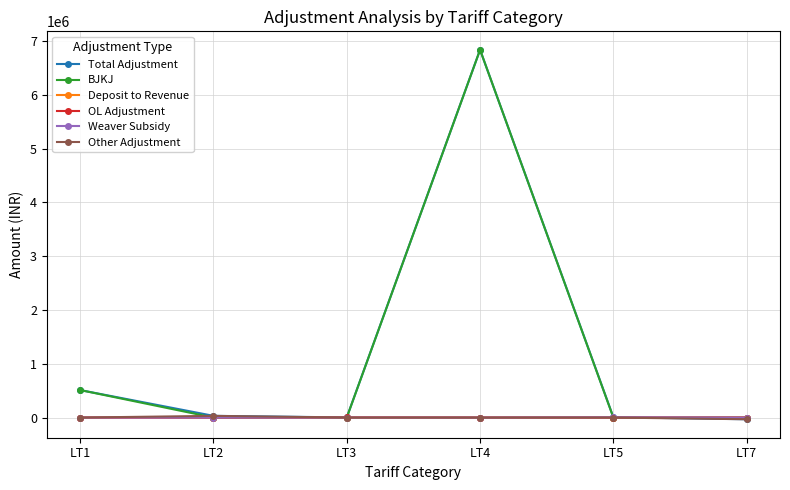

How many distinct data groups are displayed?

6